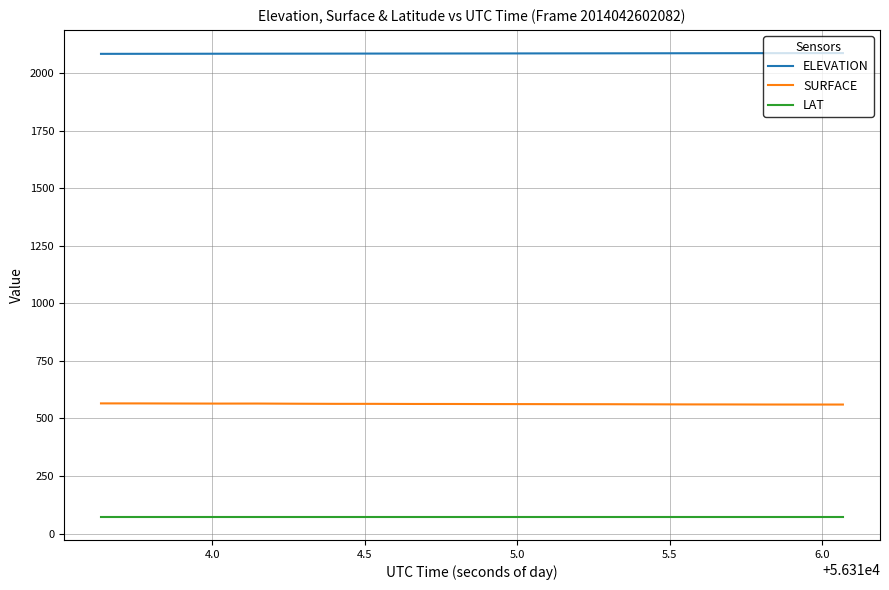

List the series in order of their overall mean, lowest first.

LAT, SURFACE, ELEVATION